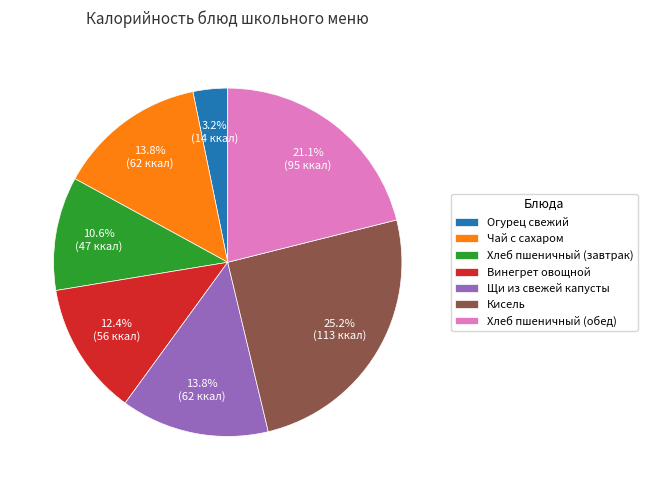

Is Щи из свежей капусты the majority of the pie?

No